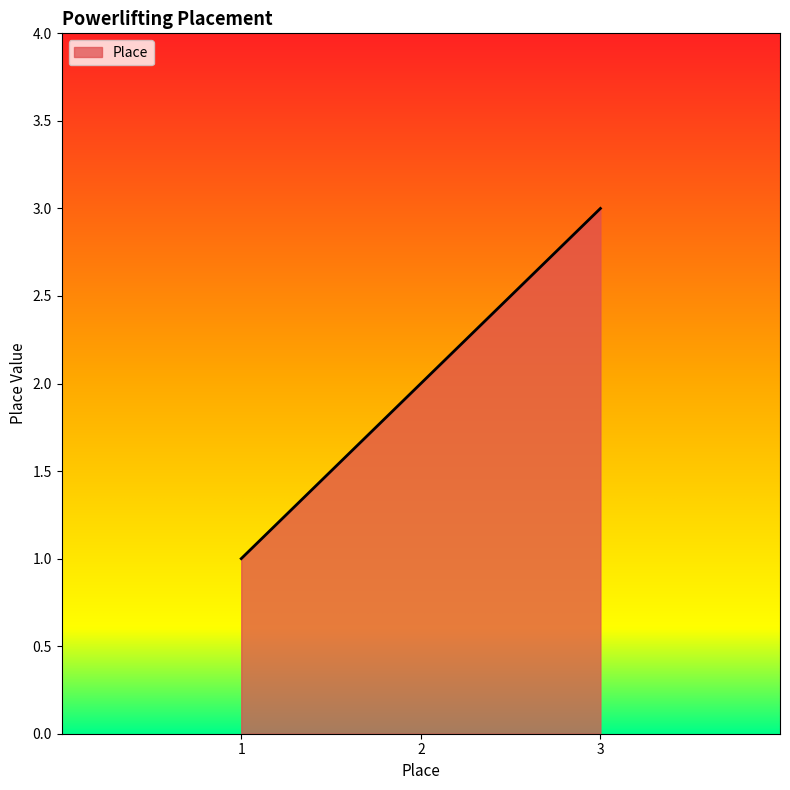

Does the chart display data point markers on the line(s)?

No